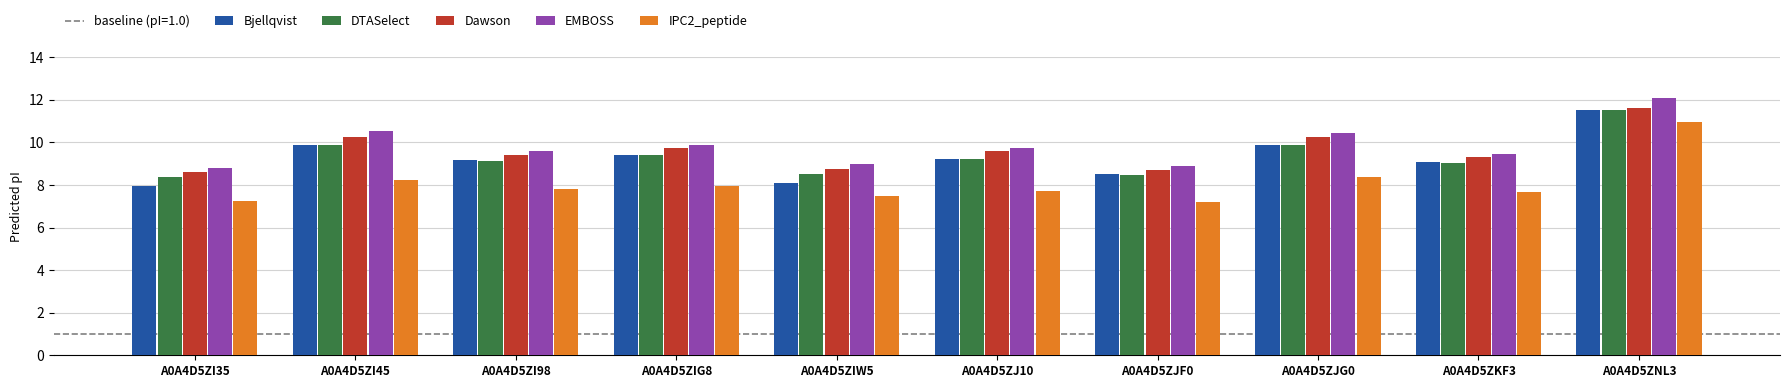

What is the label of the 5th bar from the left?

A0A4D5ZIW5